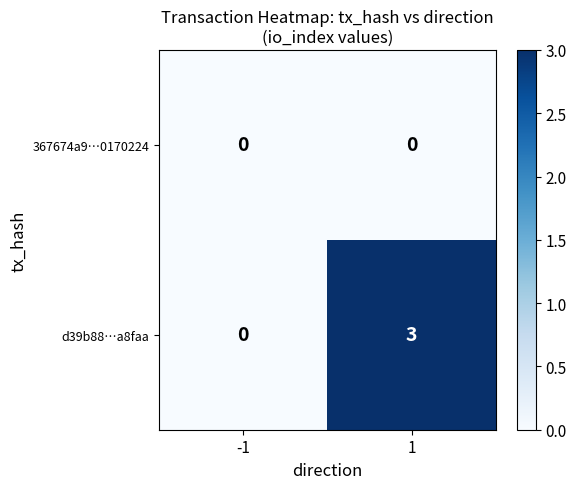

What is the total value across all series at 1?

3